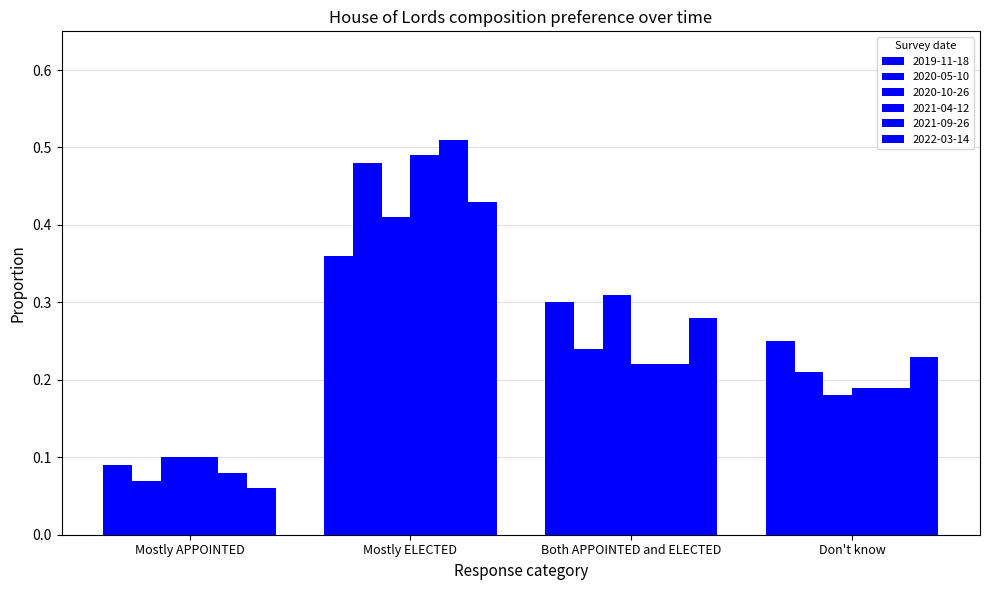

How many bars are there in each group?

6